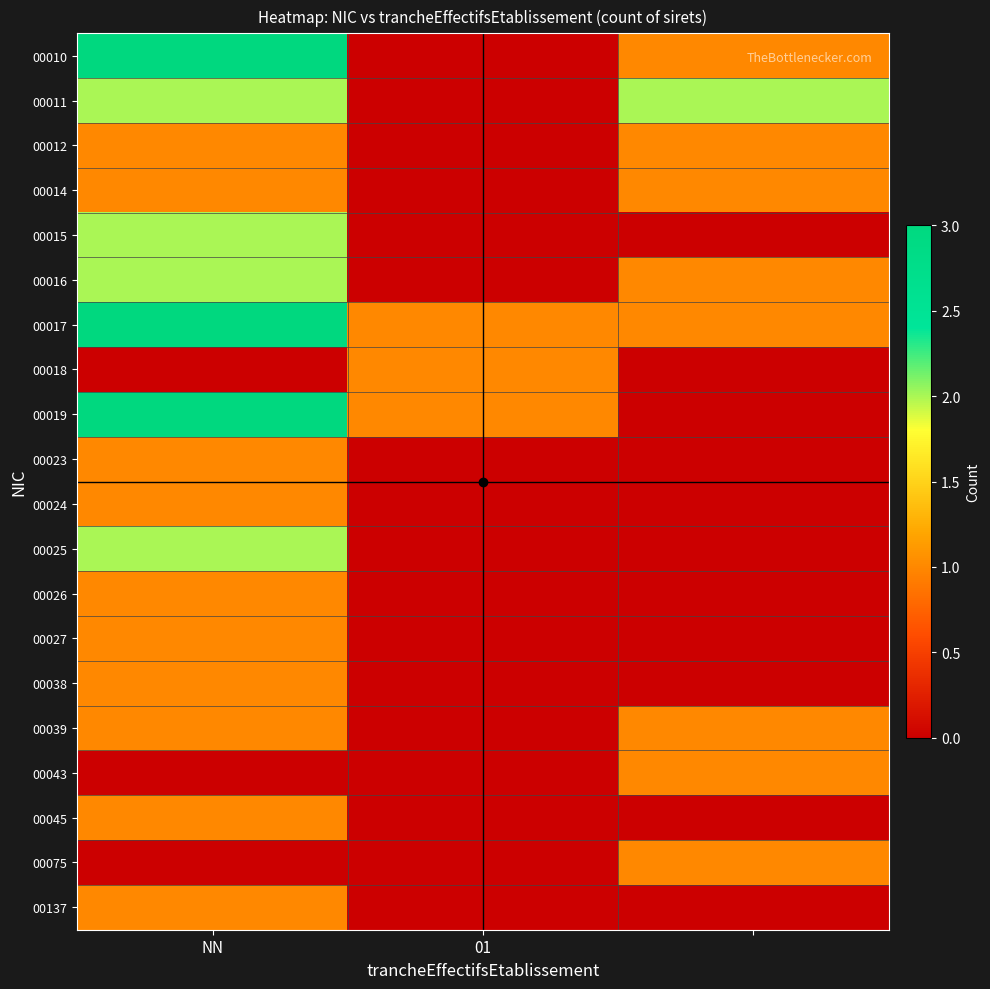

Reading right to left, what are all the values shown in this chart?

00010: 1	0	3
00011: 2	0	2
00012: 1	0	1
00014: 1	0	1
00015: 0	0	2
00016: 1	0	2
00017: 1	1	3
00018: 0	1	0
00019: 0	1	3
00023: 0	0	1
00024: 0	0	1
00025: 0	0	2
00026: 0	0	1
00027: 0	0	1
00038: 0	0	1
00039: 1	0	1
00043: 1	0	0
00045: 0	0	1
00075: 1	0	0
00137: 0	0	1